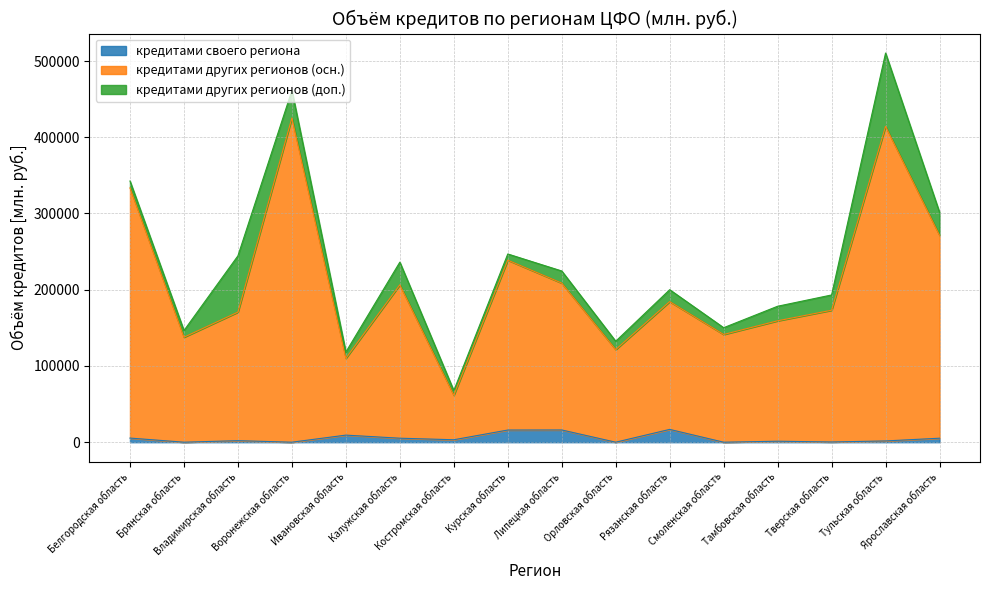

Which has a higher value, Липецкая область or Владимирская область?

Липецкая область